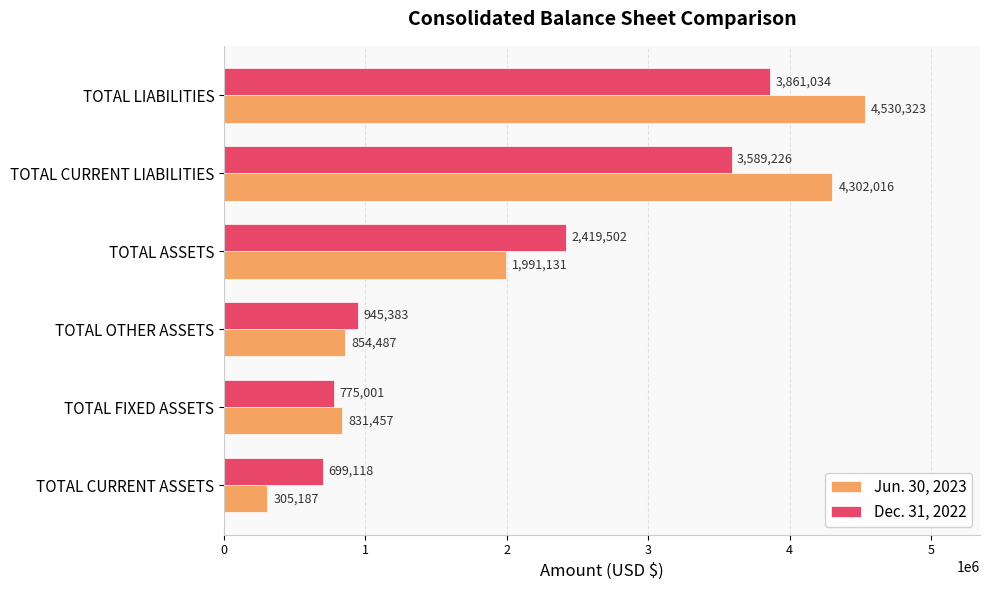

Which series has the largest range (max minus min)?

Jun. 30, 2023